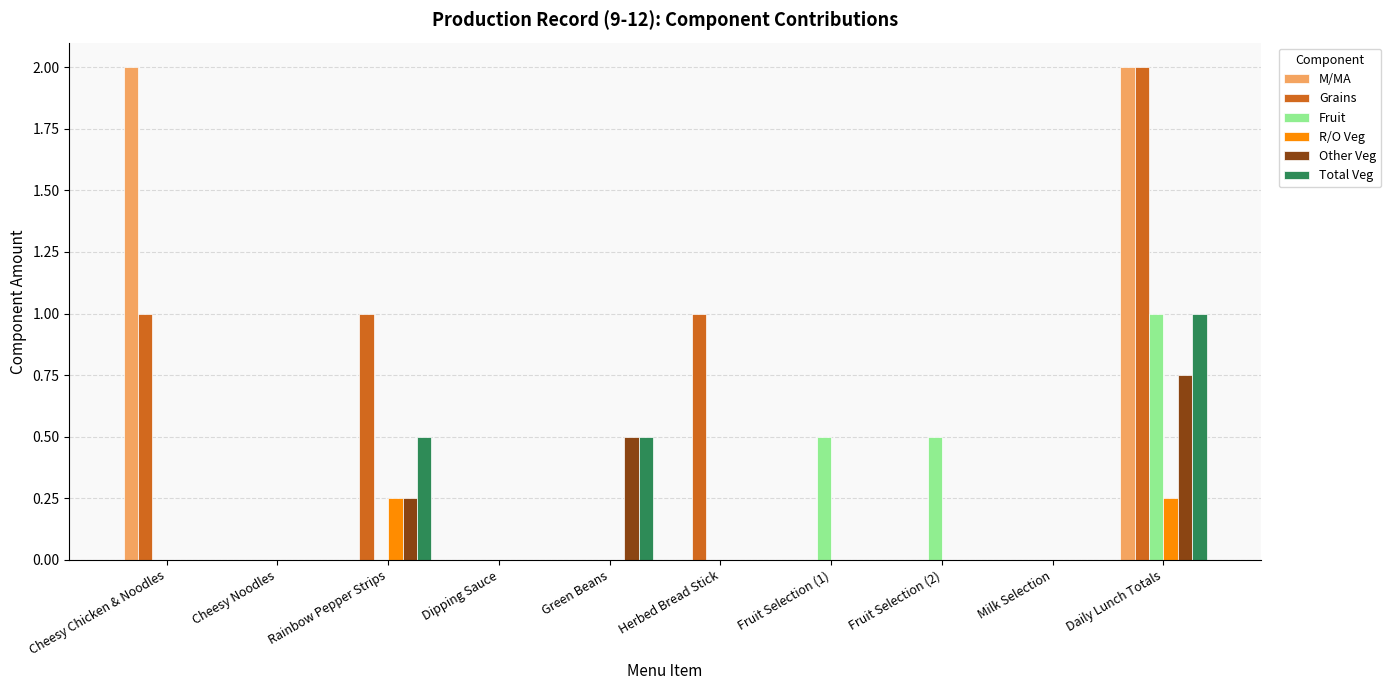

What is the greatest value displayed?

2.0